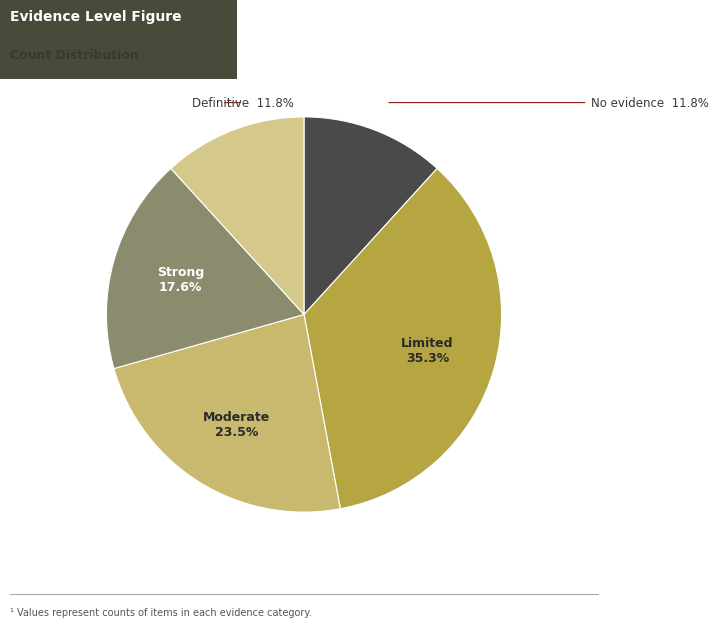

Is there a majority slice in this chart?

No